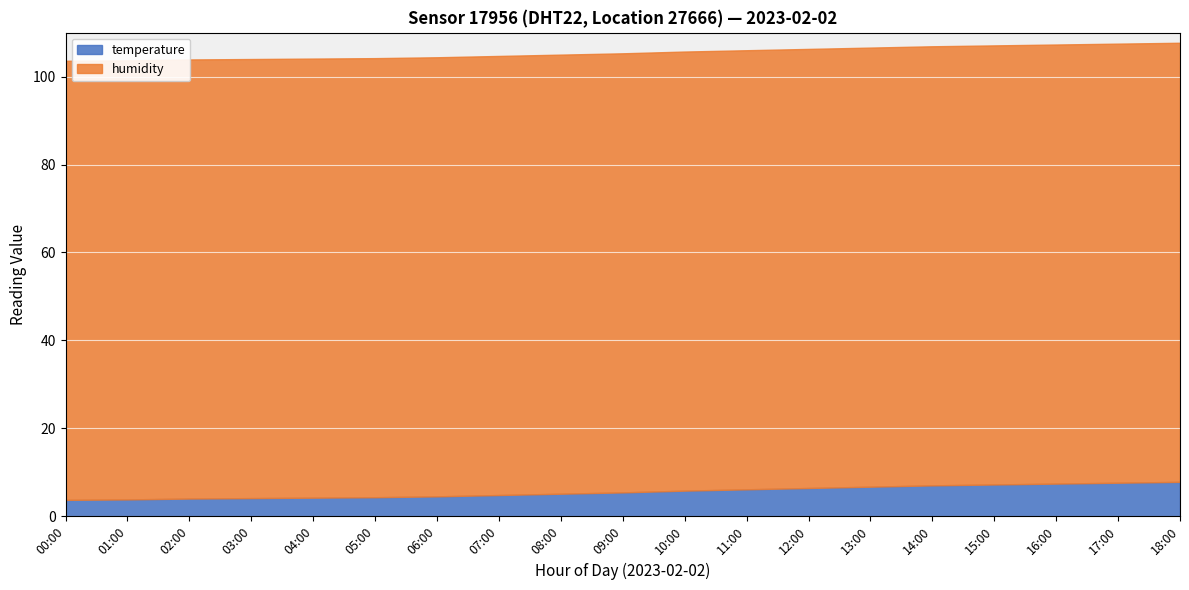

At which label is temperature closest to 5?

08:00